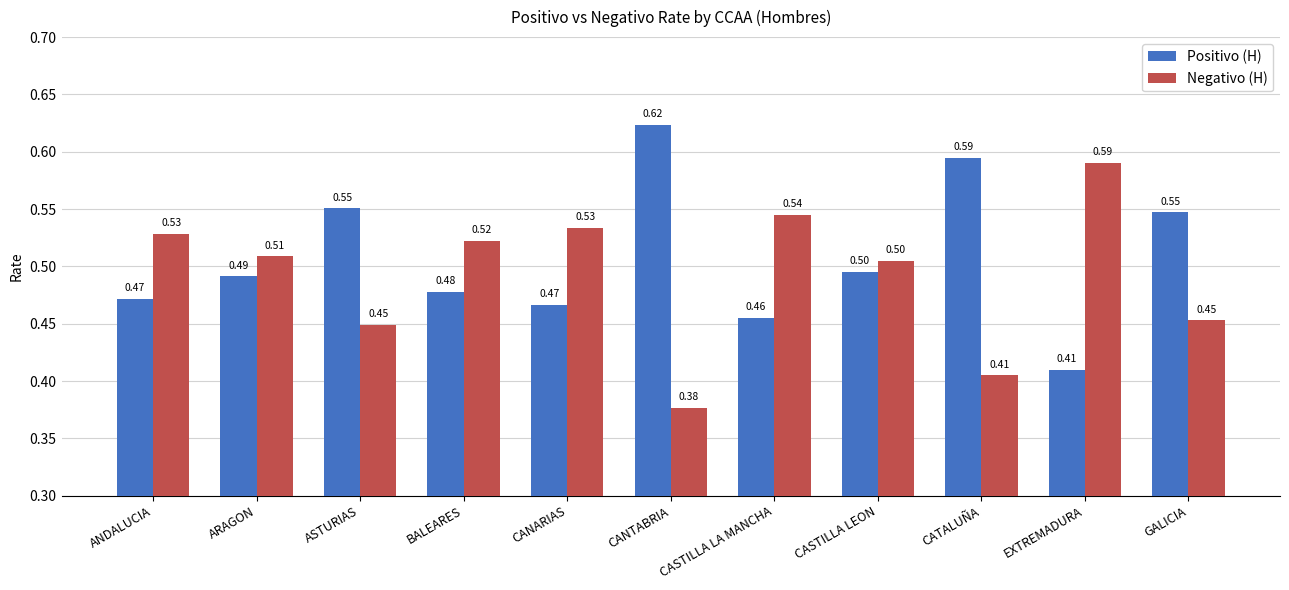

Is it true that Negativo (H) equals 0.5 at ARAGON?

True